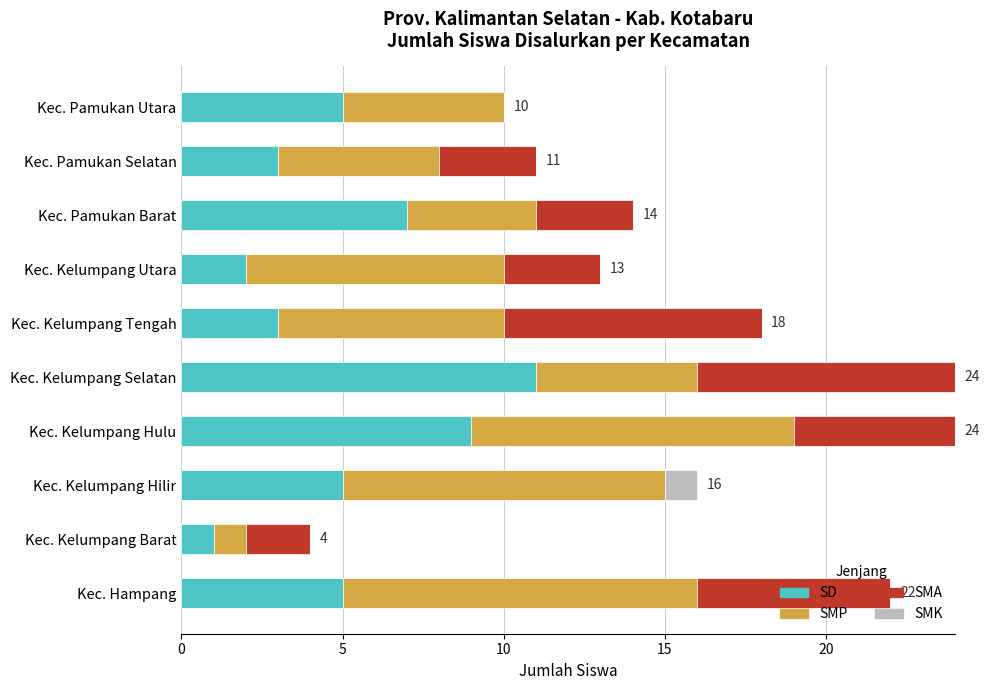

What are all the series names shown in the legend?

SD, SMP, SMA, SMK